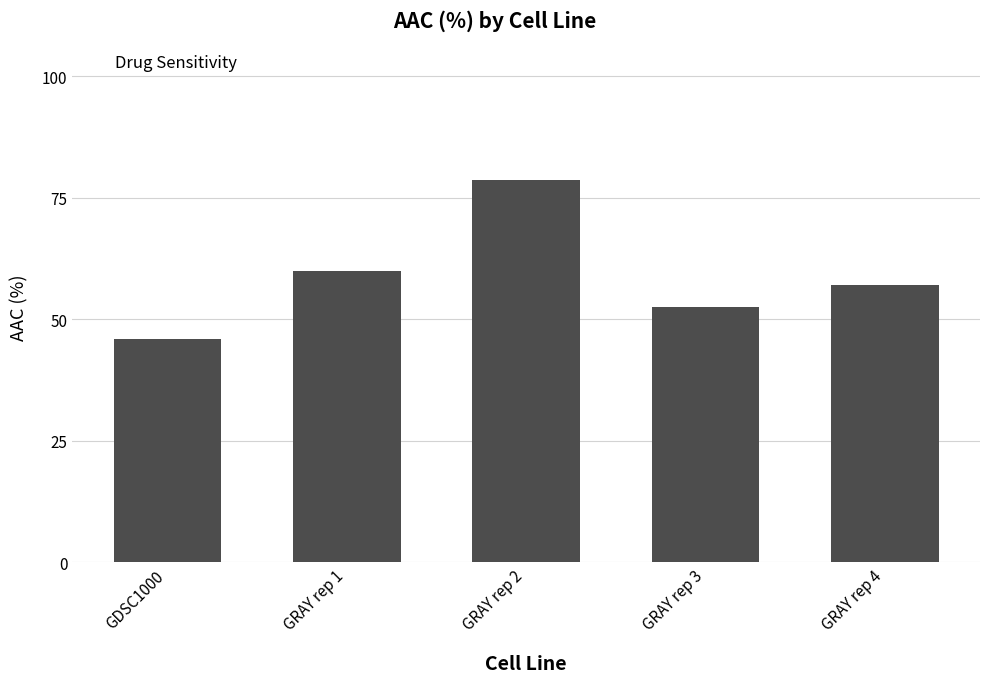

What is the difference between the maximum and minimum values?

32.7